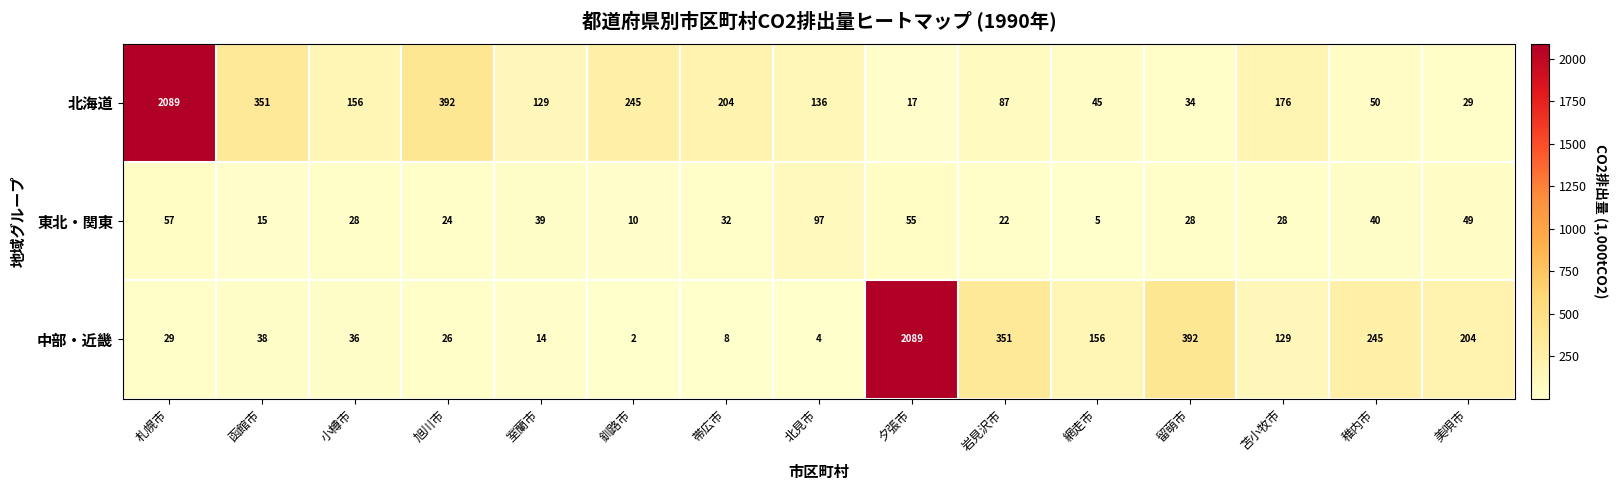

How many values in the 東北・関東 series are below 28?

5